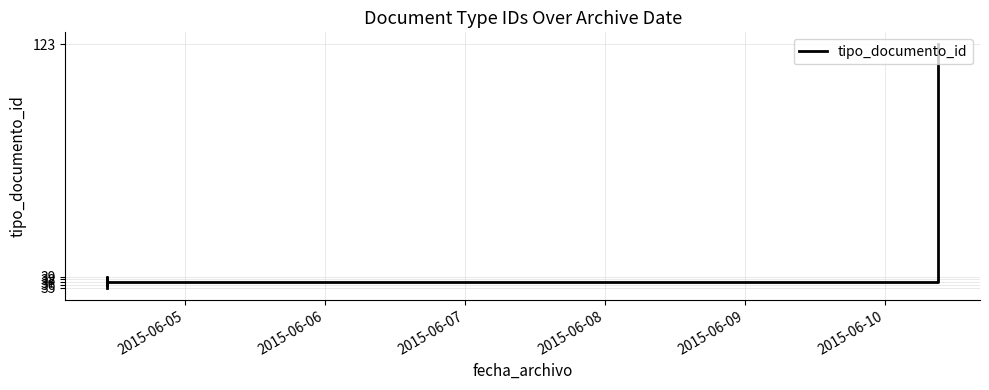

What is the average value?

51